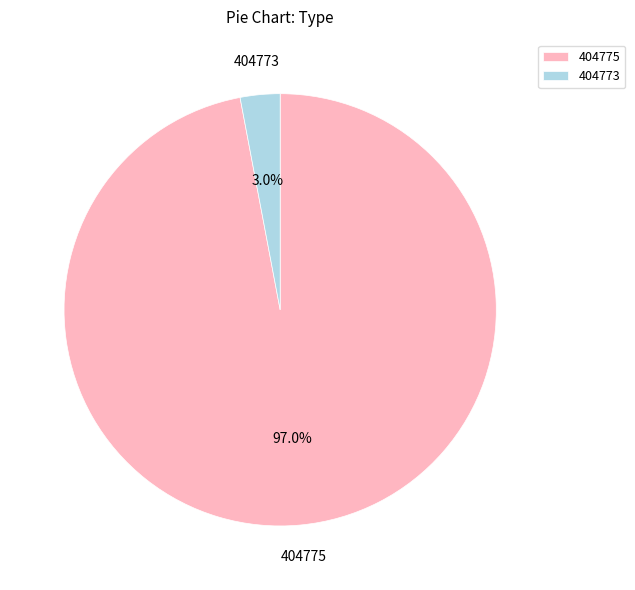

Combined, what portion of the pie is 404775 and 404773?

100.0%